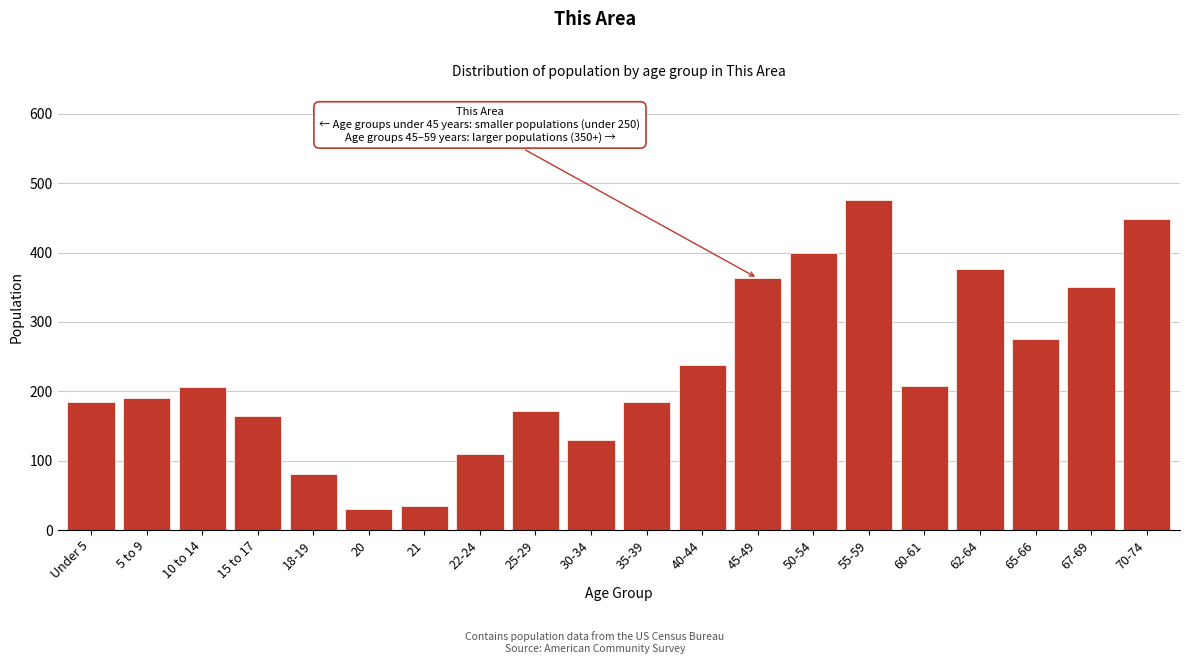

Is it true that the value at 70-74 is 251?

False